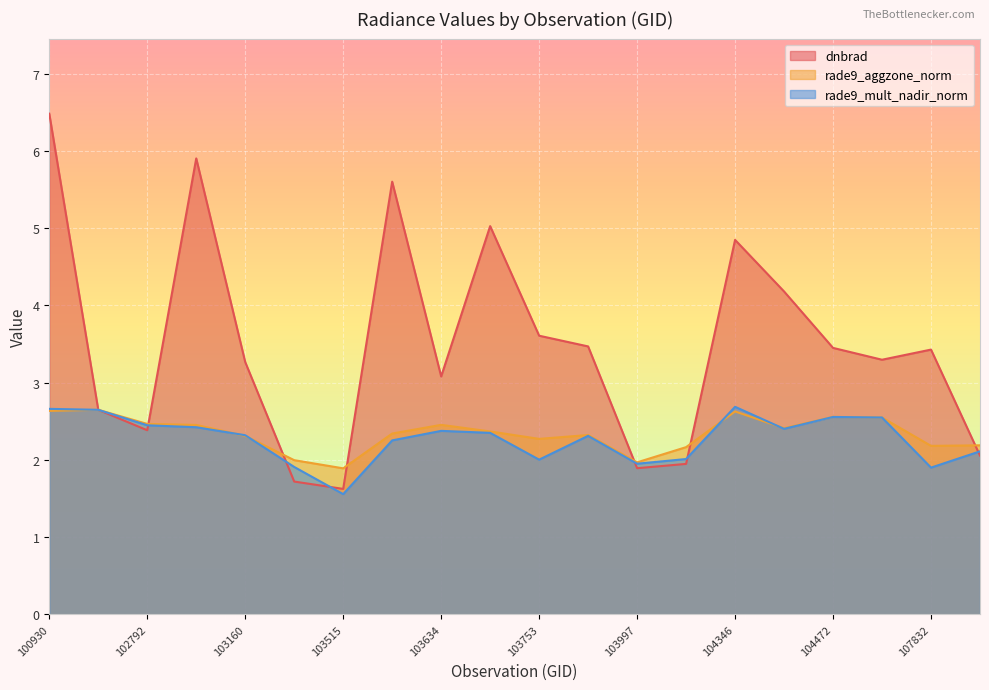

How many lines are shown in the chart?

3